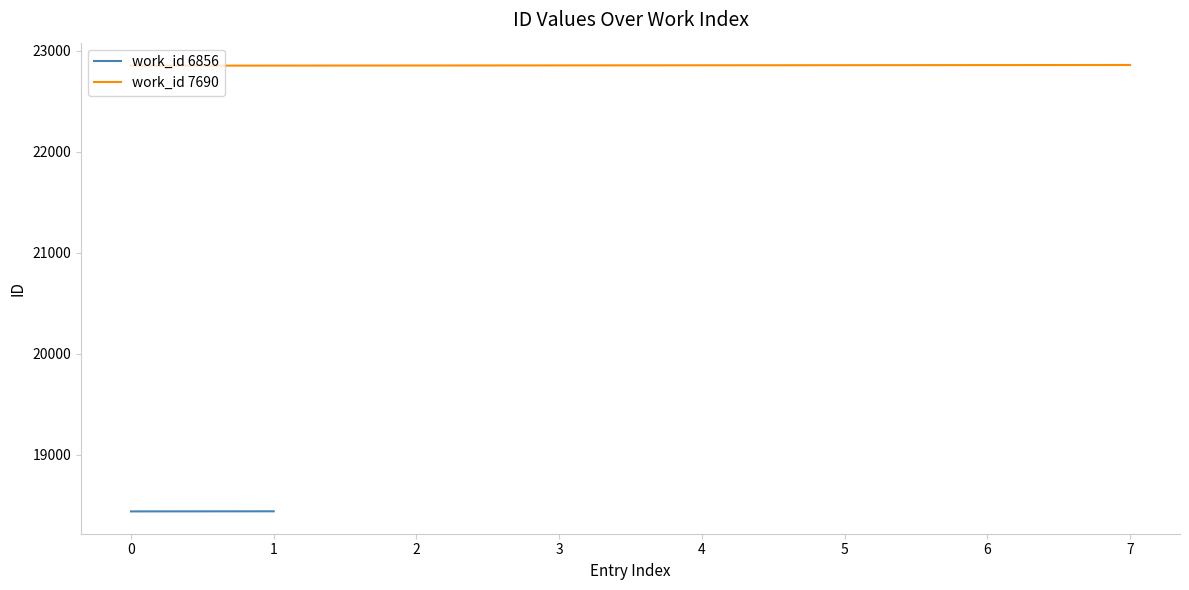

Does the chart have visible grid lines?

No